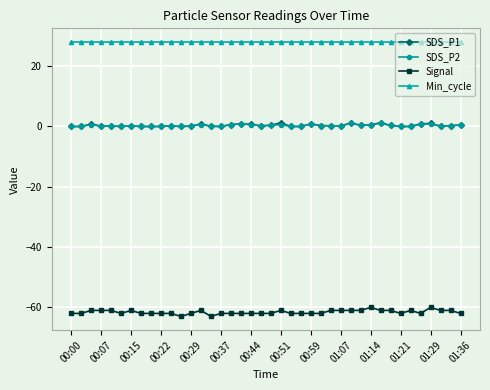

True or false: SDS_P2 has more than 1 interior local peaks.

True